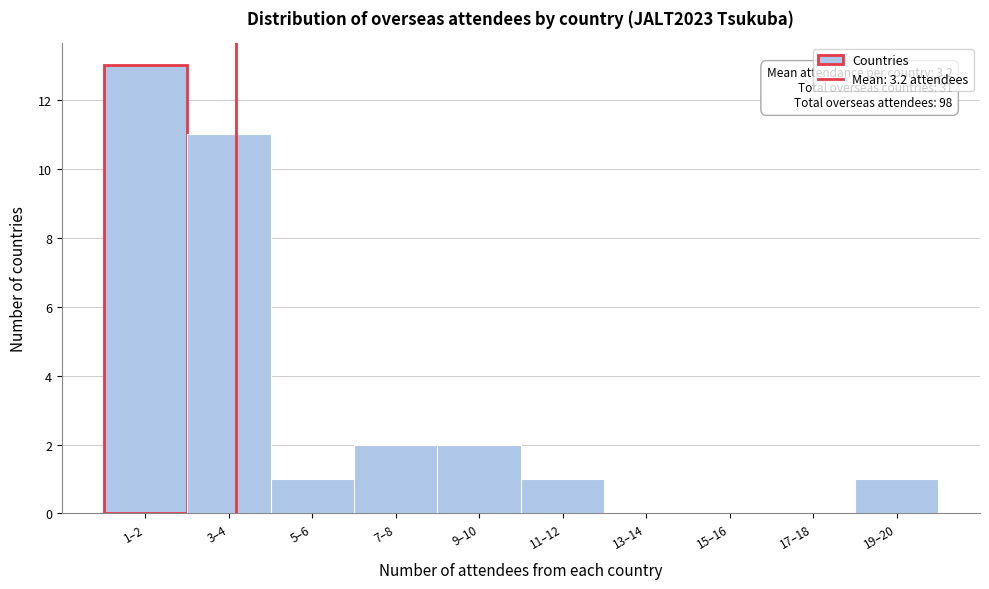

Reading left to right, what are all the values shown in this chart?

1–2=13	3–4=11	5–6=1	7–8=2	9–10=2	11–12=1	13–14=0	15–16=0	17–18=0	19–20=1